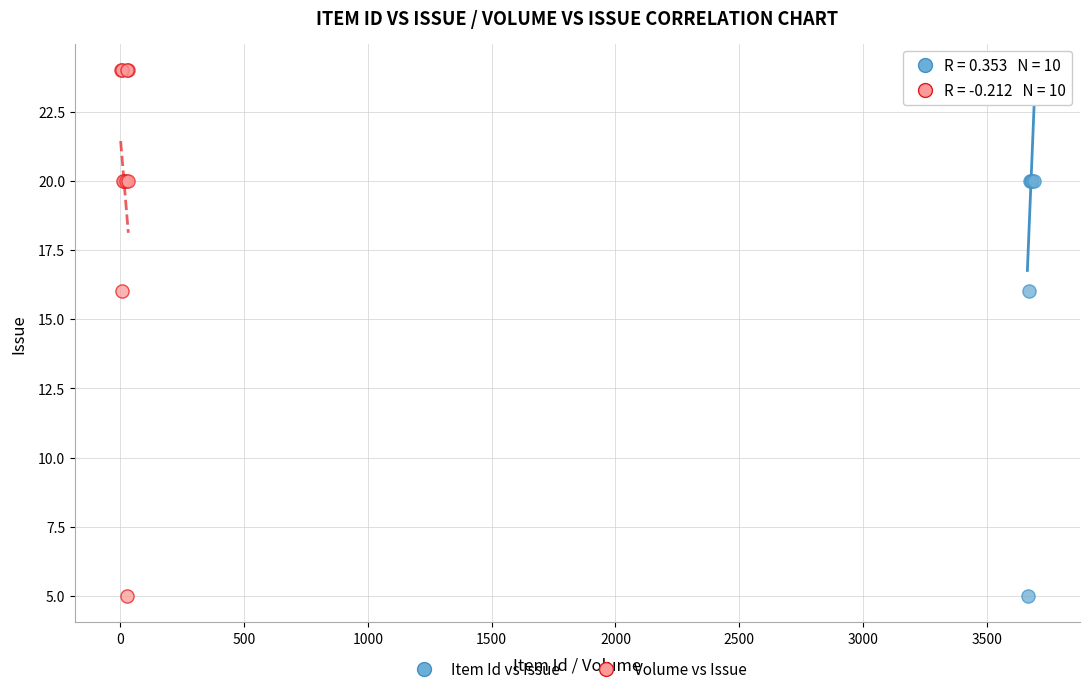

What are all the series names shown in the legend?

Item Id vs Issue, Volume vs Issue